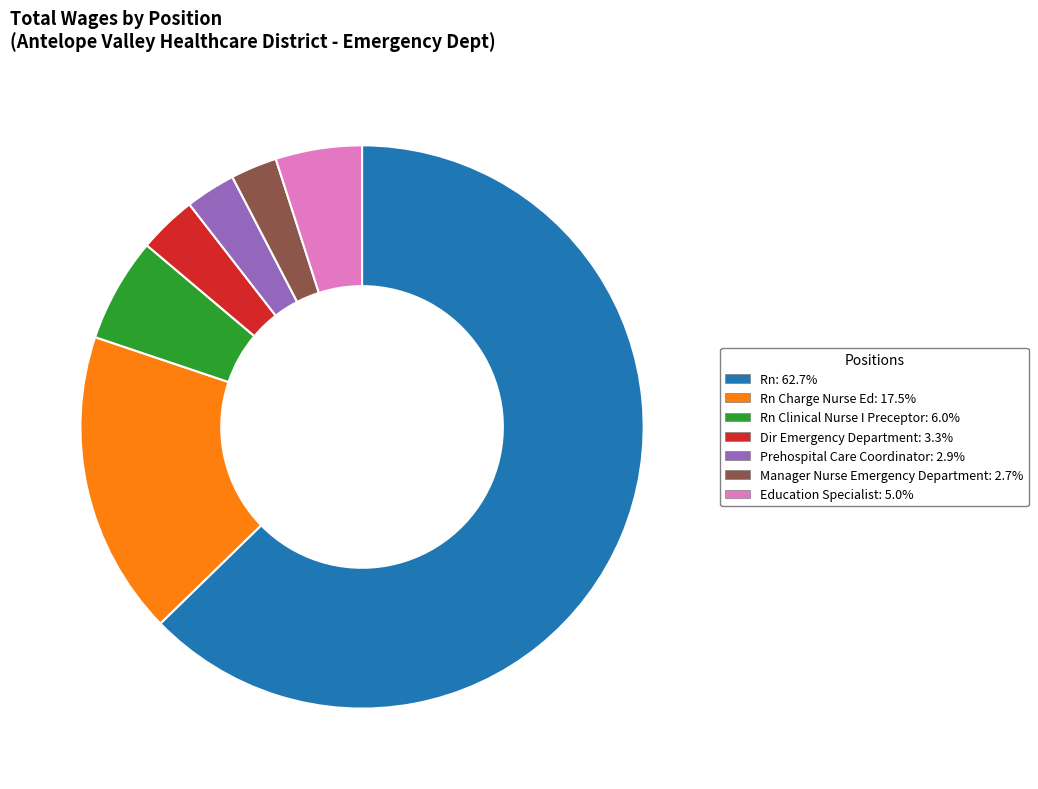

Does any single category account for the majority?

Yes